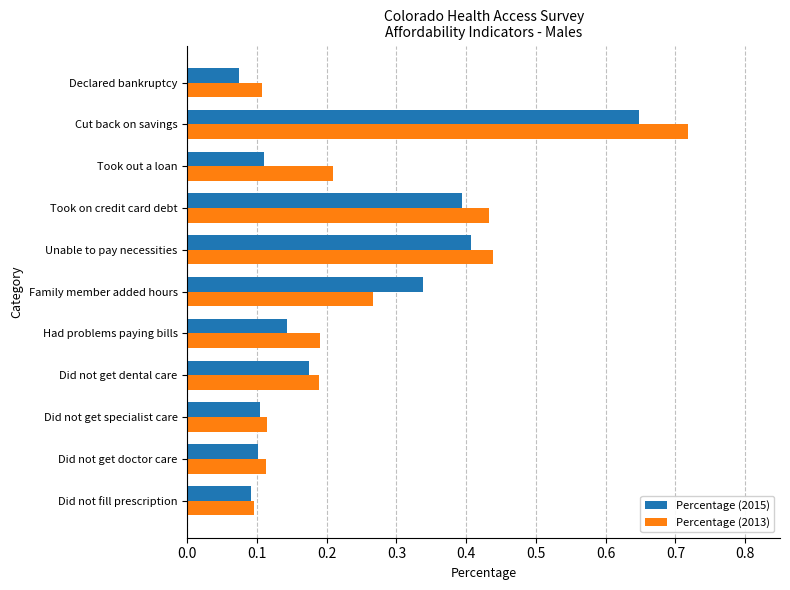

What is the sum of all Percentage (2013) values?

2.9